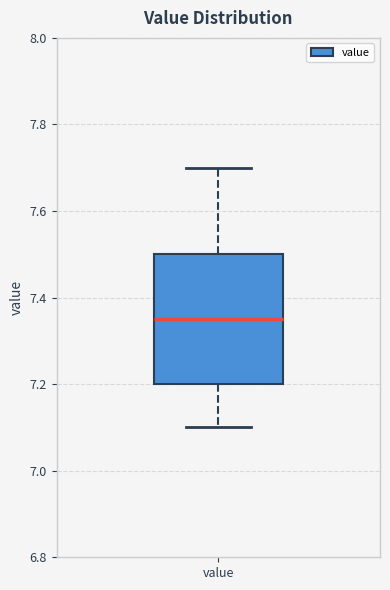

Read this box plot against the y-axis: the position of the median line, the range covered by the box, and the ends of both whiskers. The values are not printed on the chart, so give them approximately, as read against the axis.

median 7.36, box 7.20 to 7.50, whiskers 7.10 to 7.70